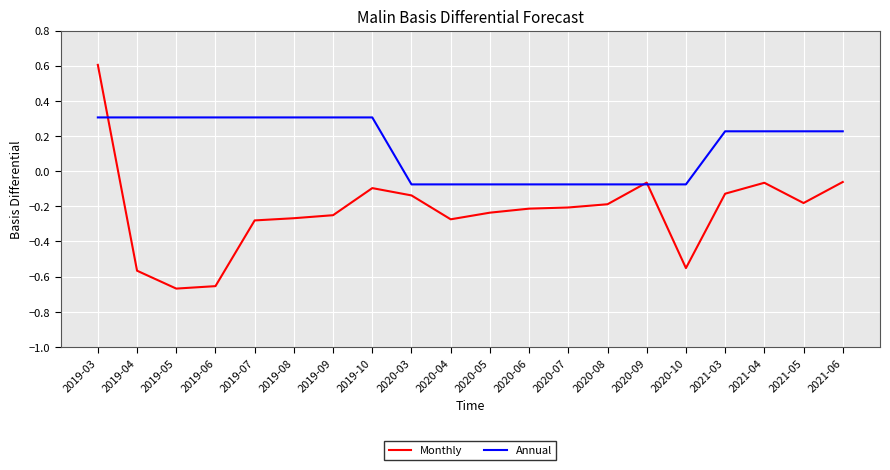

What position from the left is 2020-09?

15